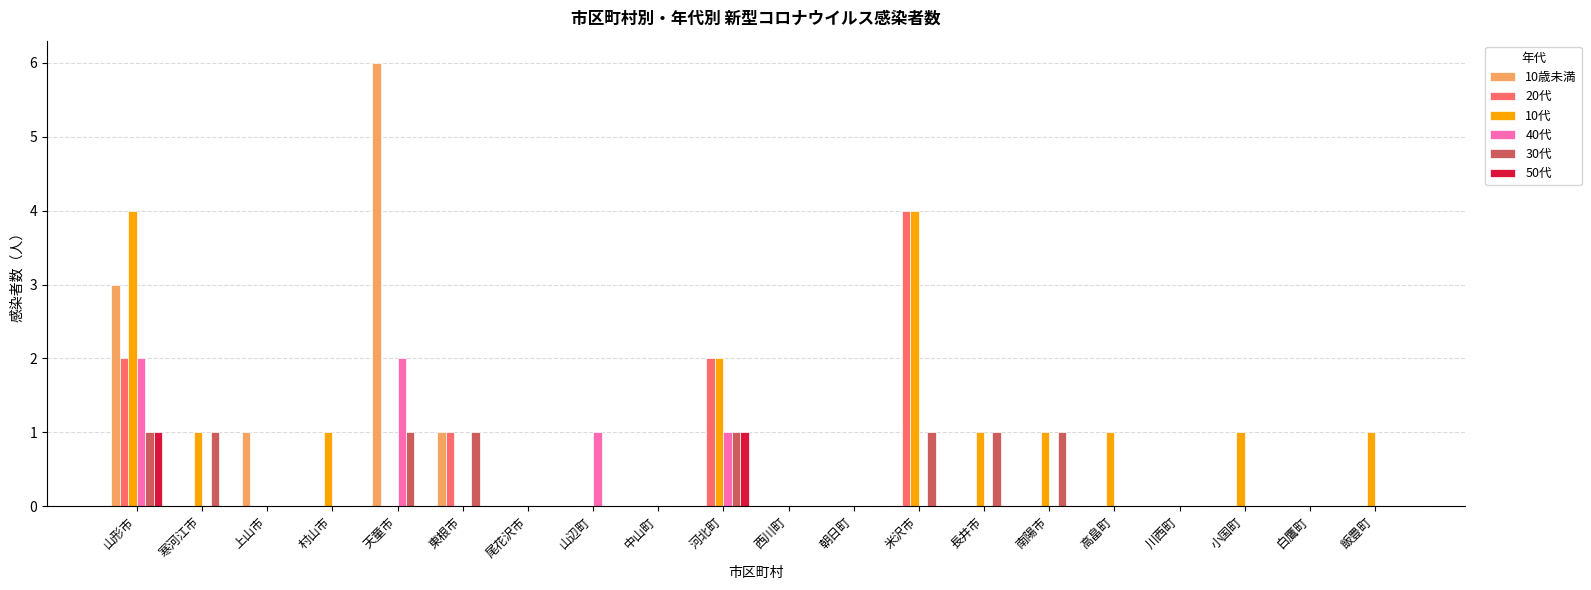

At which category is the sum across all series the highest?

山形市